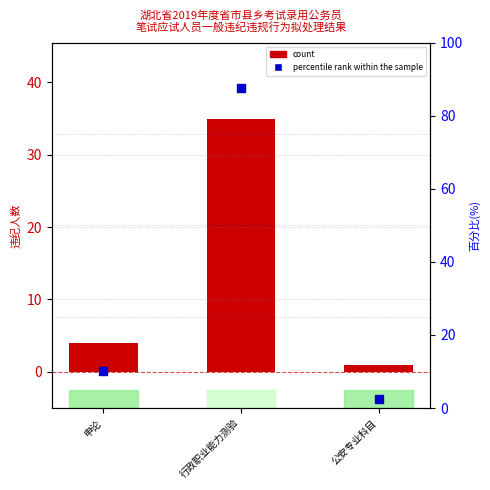

What are all the series names shown in the legend?

count, percentile rank within the sample